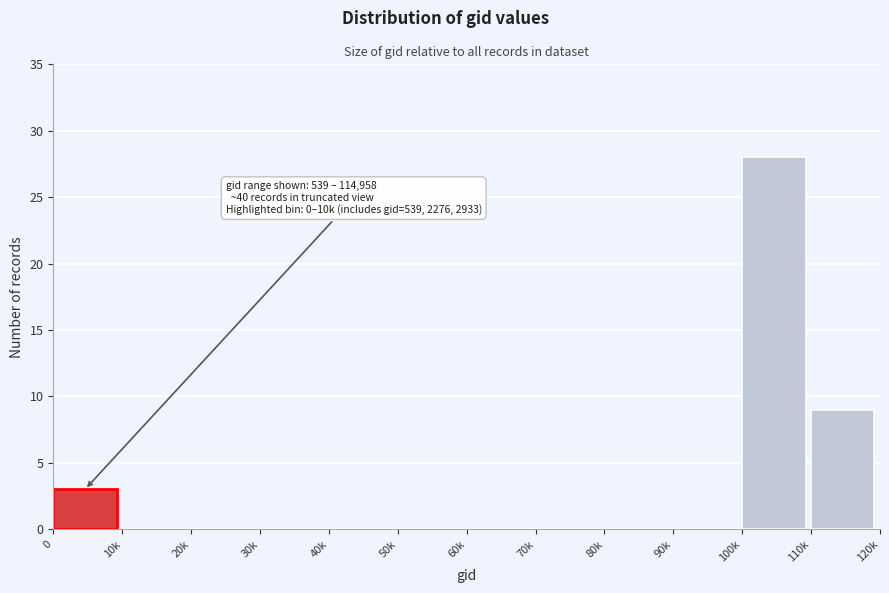

Reading left to right, list all the values displayed in this chart.

0=3	10k=0	20k=0	30k=0	40k=0	50k=0	60k=0	70k=0	80k=0	90k=0	100k=28	110k=9